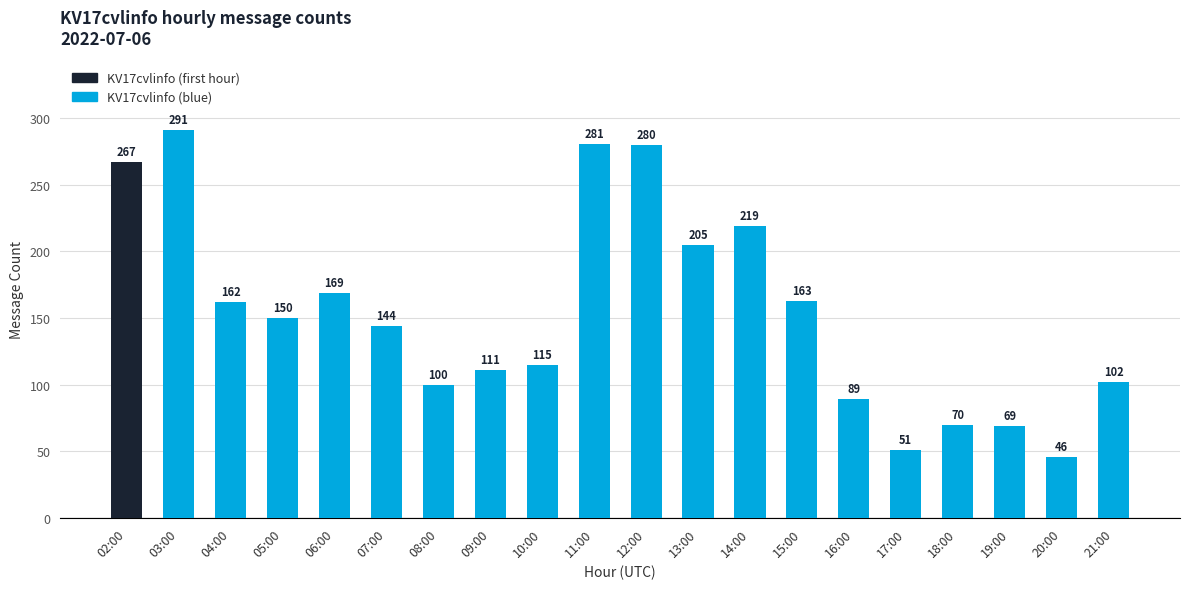

What is the greatest value displayed?

291